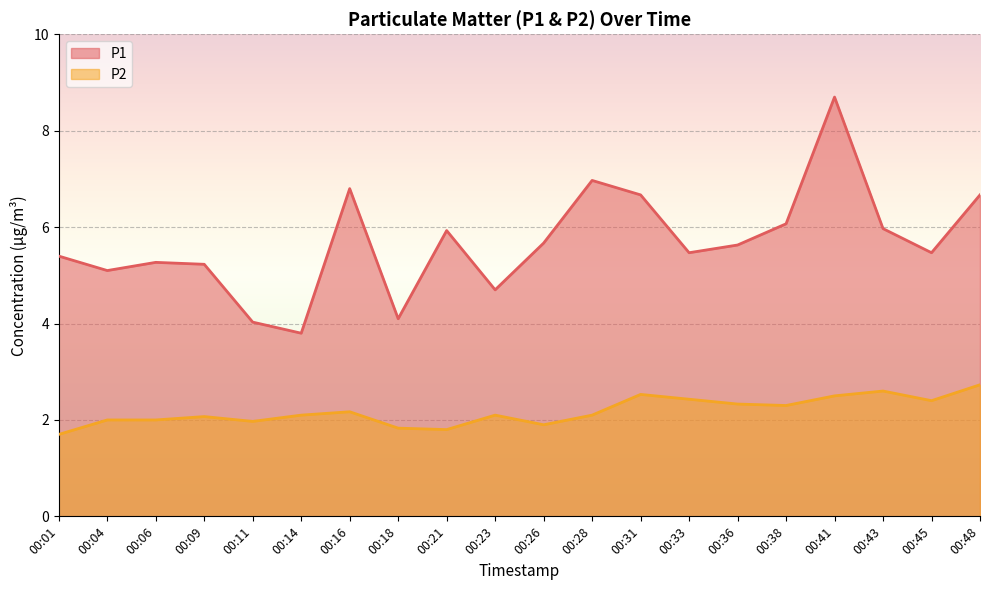

What is the greatest value displayed?

8.7